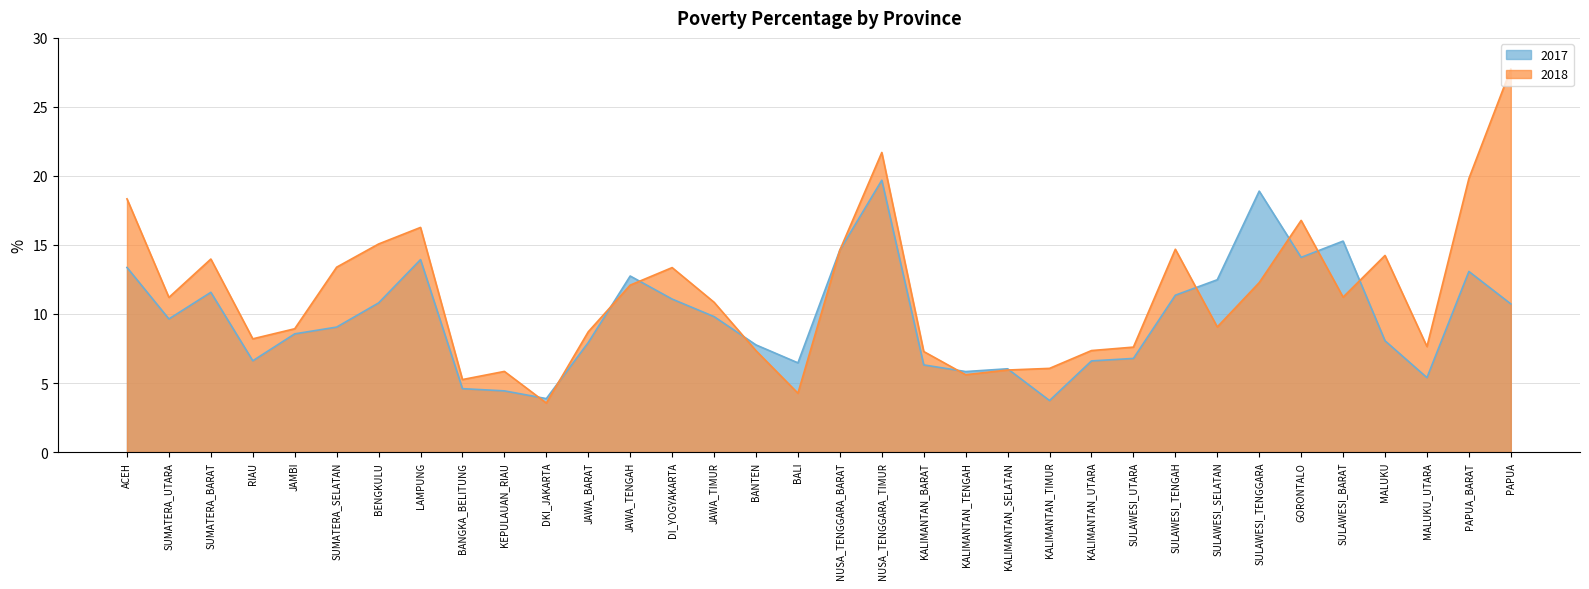

Which series has the widest spread of values?

2018